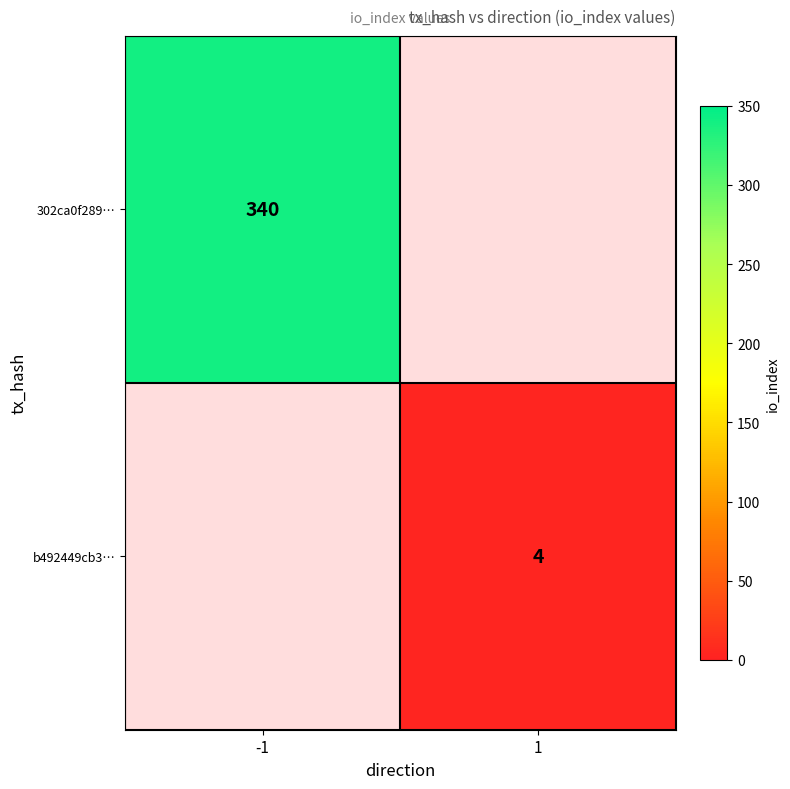

The 302ca0f289… series shows 340 at -1. True or false?

True